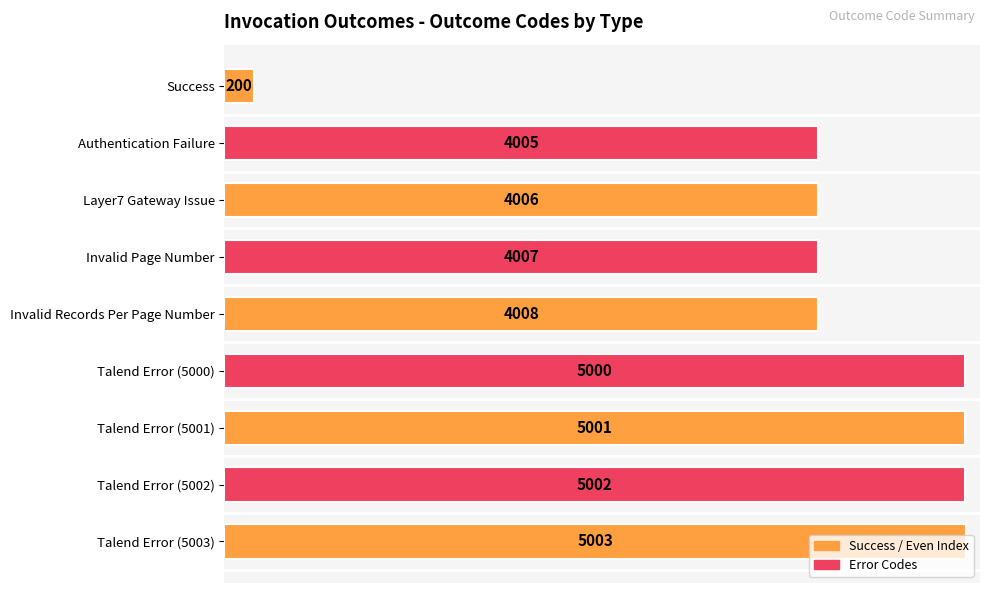

How many series are shown in this chart?

1